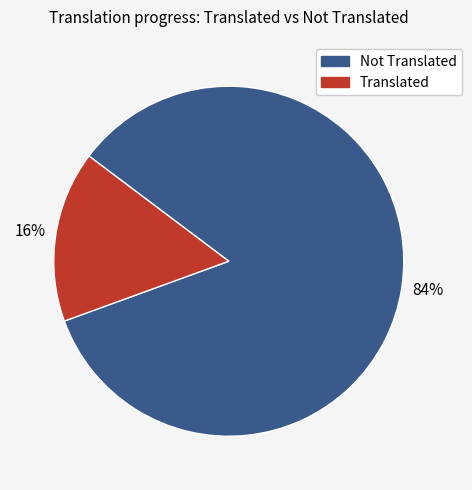

To the nearest percent, what is the average slice percentage?

50%